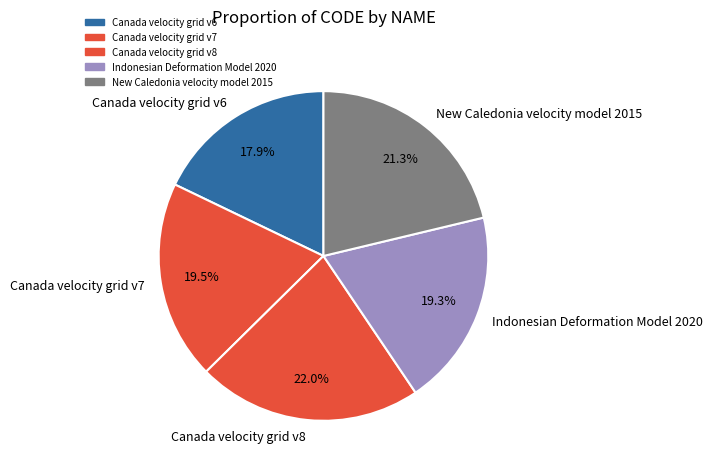

What is the largest slice in the pie chart?

Canada velocity grid v8